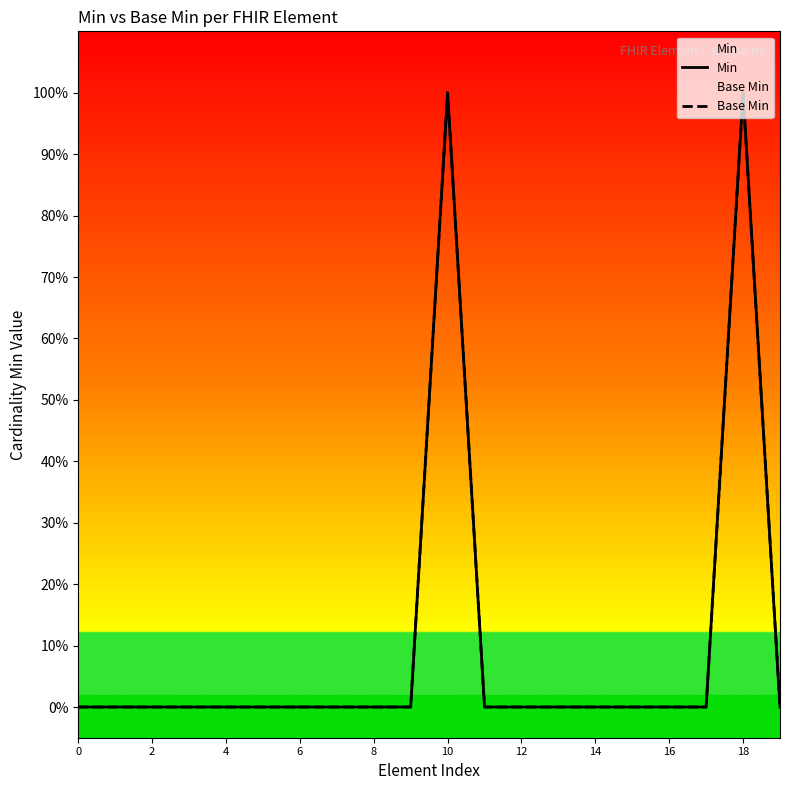

Does the chart display data point markers on the line(s)?

No